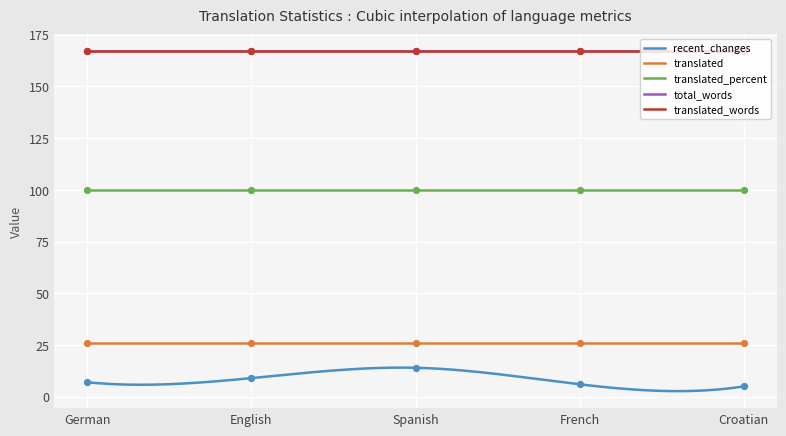

At how many categories does at least one series exceed 8?

5